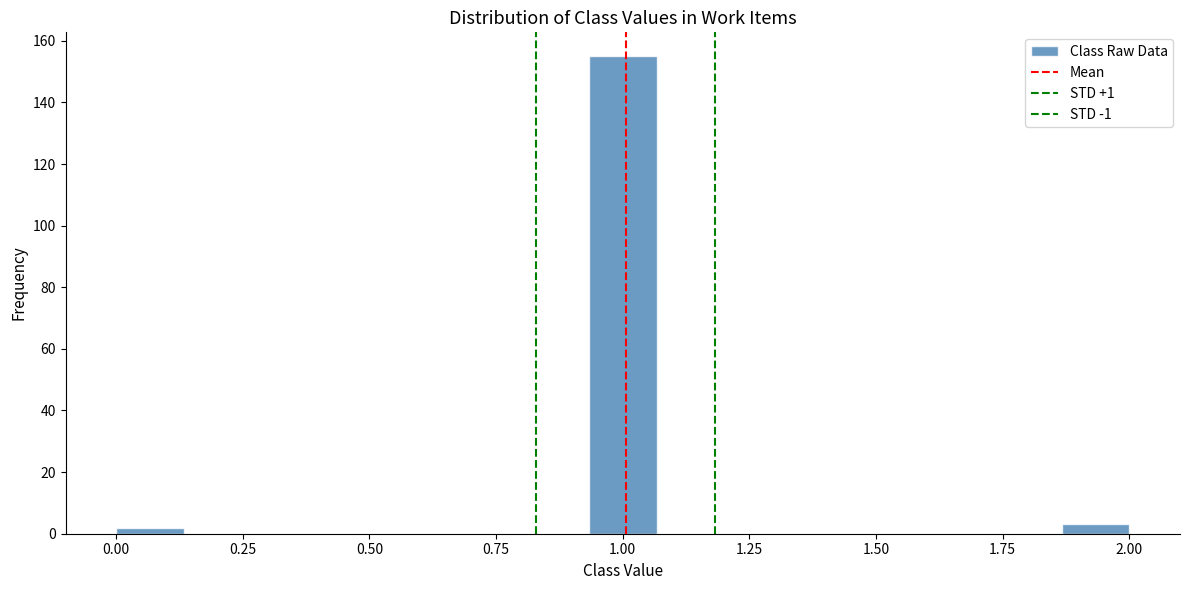

Around what value on the x-axis is the tallest bar? Give the approximate position of its centre, as read against the axis.

1.00